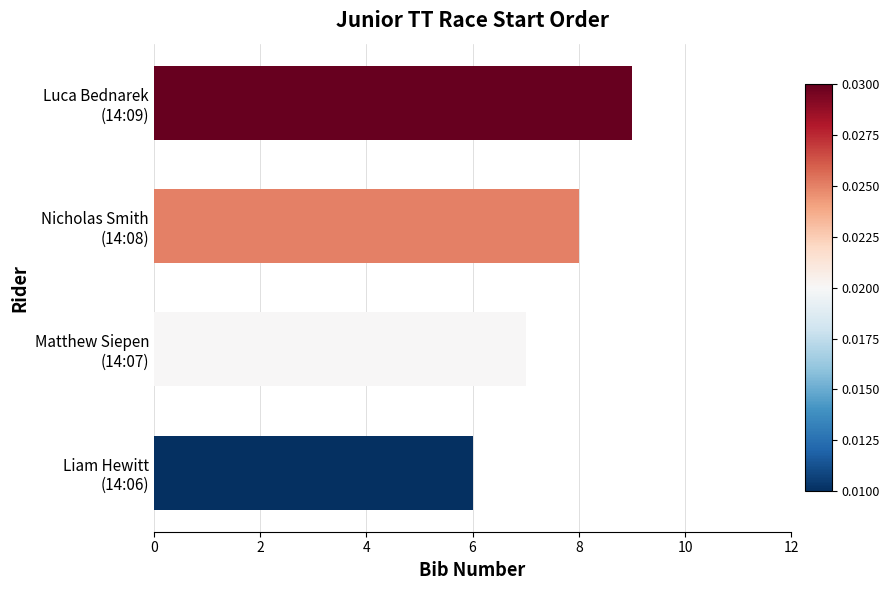

Reading bottom to top, list all the values displayed in this chart.

6	7	8	9